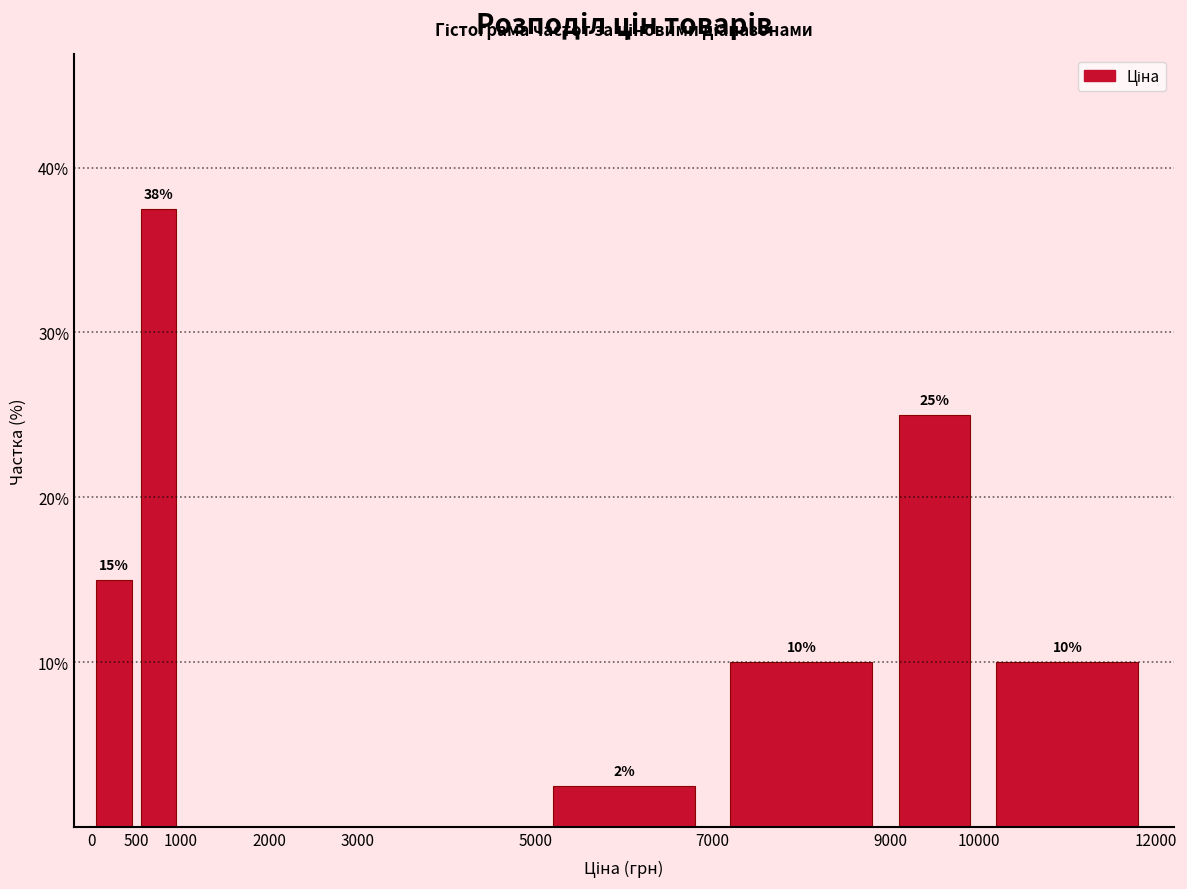

Which range on the x-axis has the tallest bar?

500 to 1000